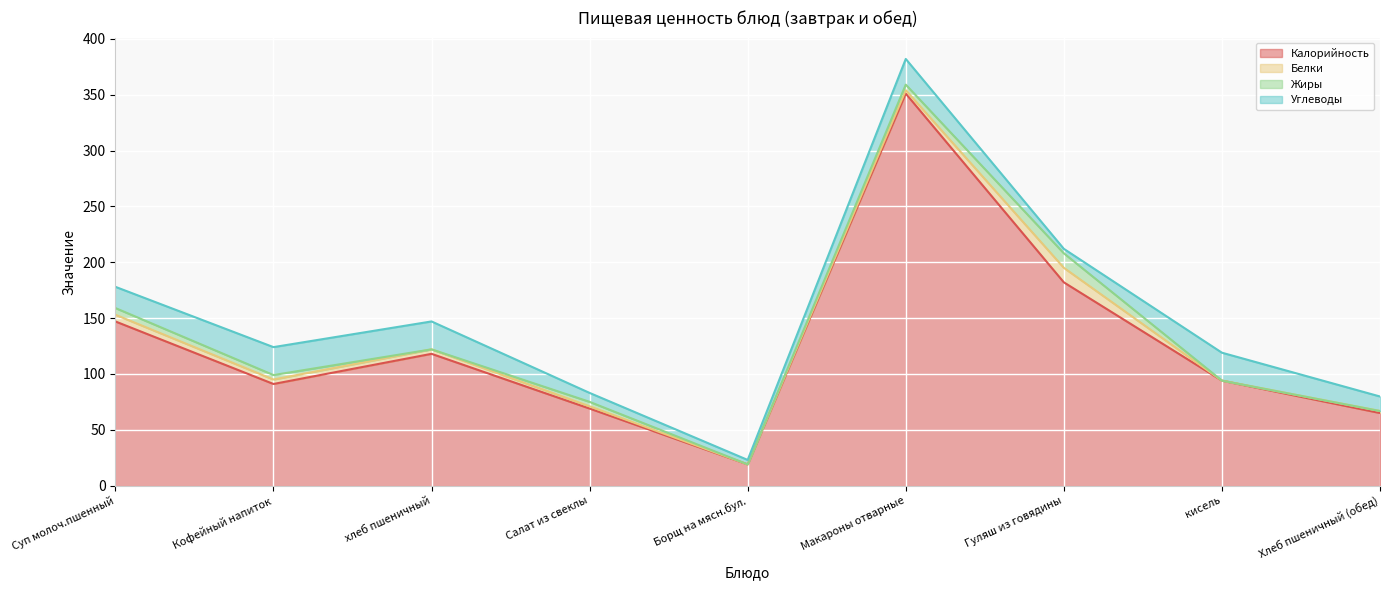

What is the label of the 7th point from the right?

хлеб пшеничный